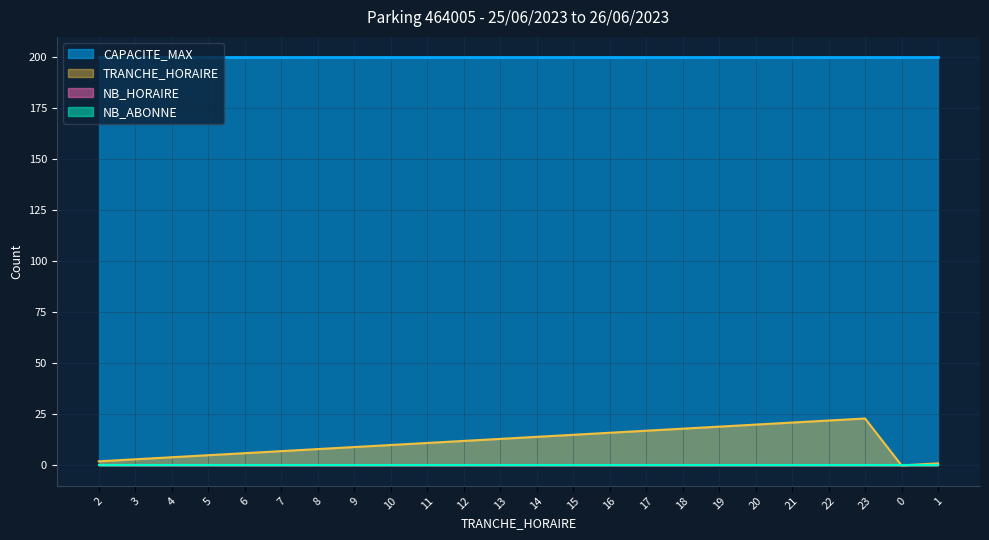

List the labels in order of TRANCHE_HORAIRE value, largest first.

23, 22, 21, 20, 19, 18, 17, 16, 15, 14, 13, 12, 11, 10, 9, 8, 7, 6, 5, 4, 3, 2, 1, 0